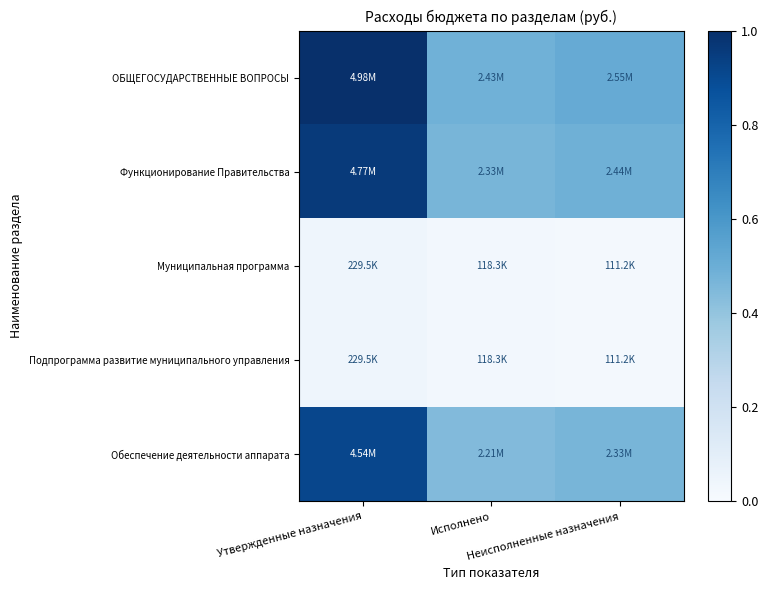

What is the spread (max minus min) of values at Исполнено?

0.5